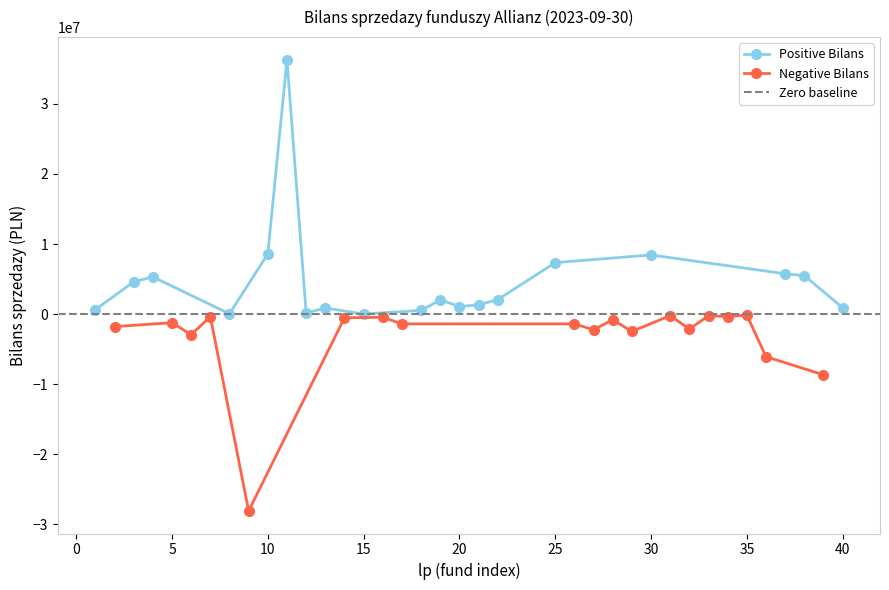

How many values in the Negative Bilans series exceed -1386797?

9